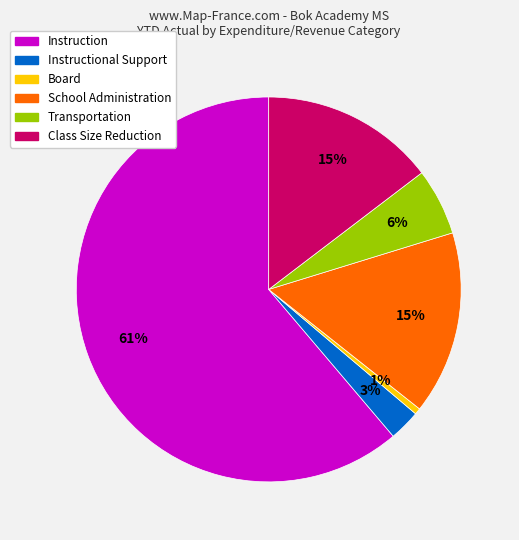

Does any single category account for the majority?

Yes